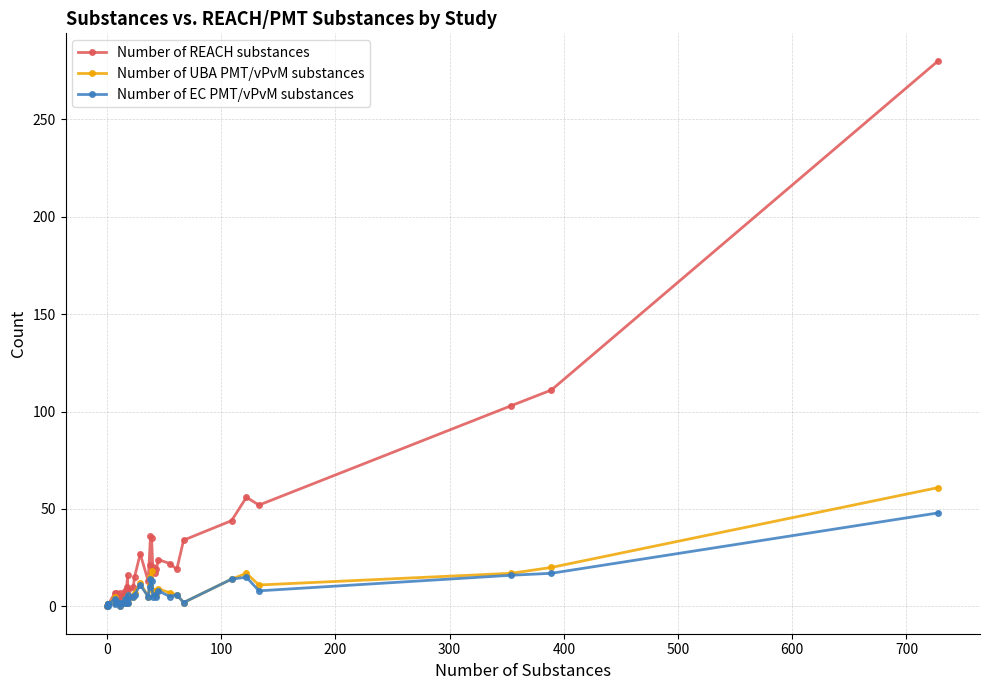

Which series has the largest range (max minus min)?

Number of REACH substances